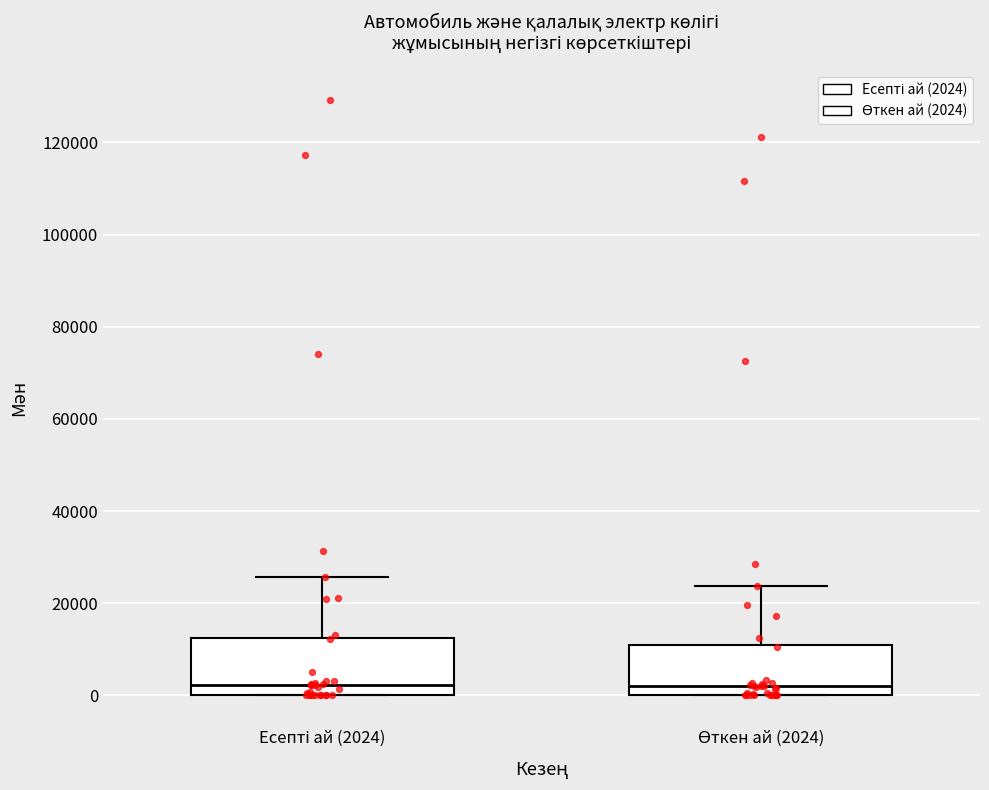

Reading left to right, read every box against the y-axis: the position of its median line, the range the box covers, and the ends of its whiskers. The values are not printed on the chart, so give them approximately, as read against the axis.

Есепті ай (2024): median 2000, box 0 to 12000, whiskers 0 to 26000
Өткен ай (2024): median 2000, box 0 to 12000, whiskers 0 to 24000